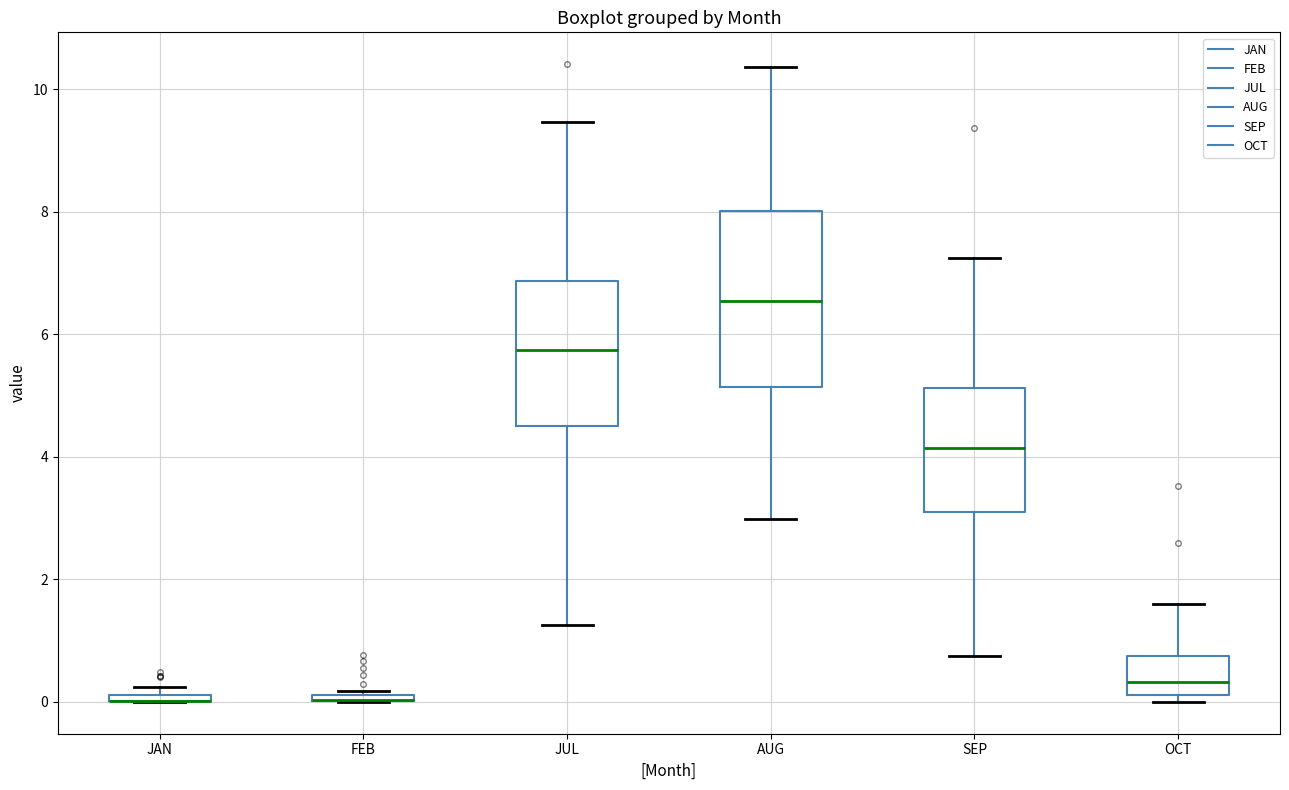

Where does the median line of the box for SEP sit on the y-axis? The values are not printed on the chart, so give them approximately, as read against the axis.

4.2